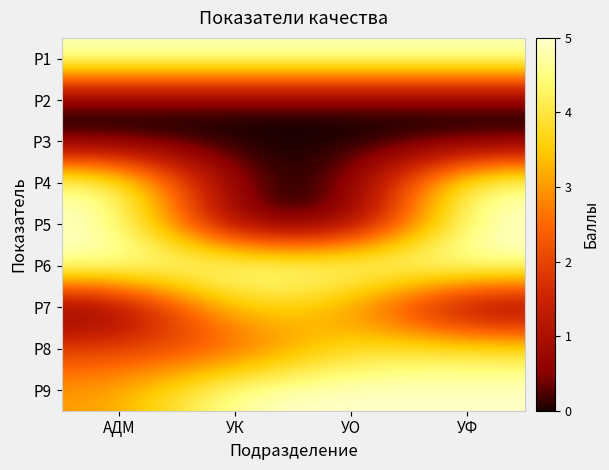

Which category has the highest value across all series?

АДМ